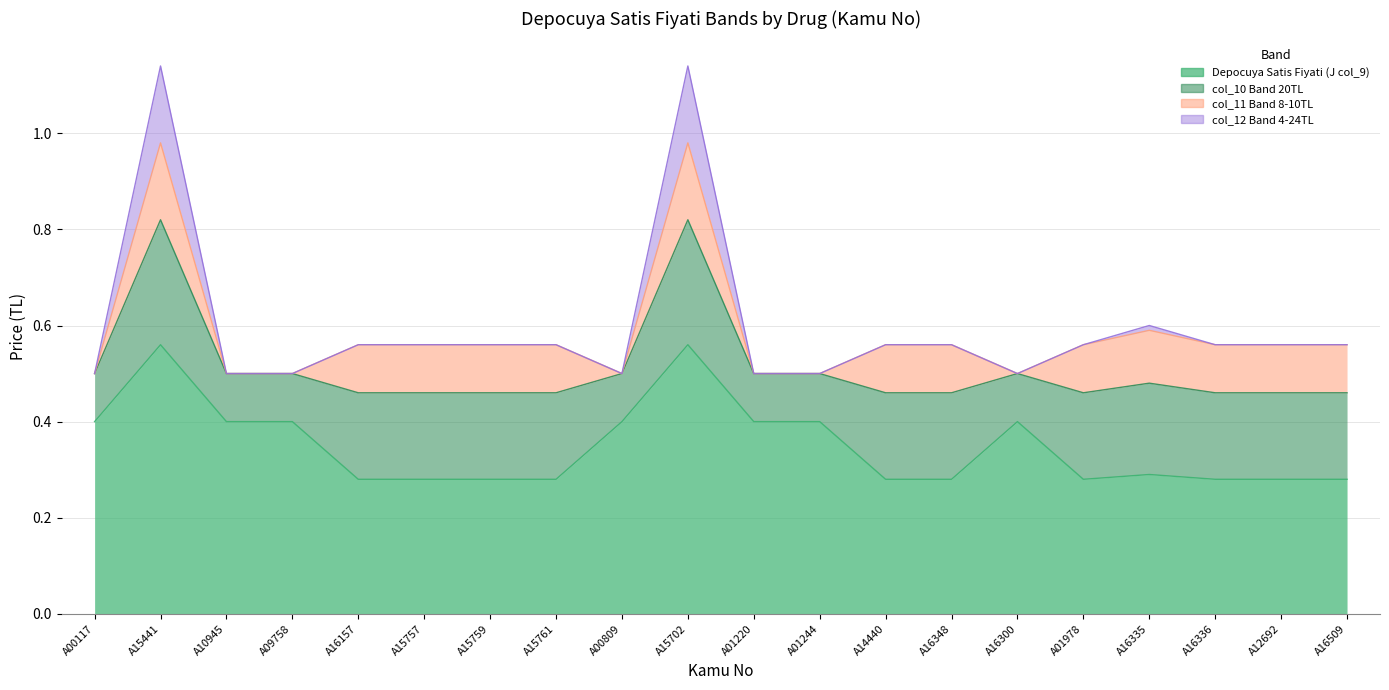

Does the chart display data point markers on the line(s)?

No